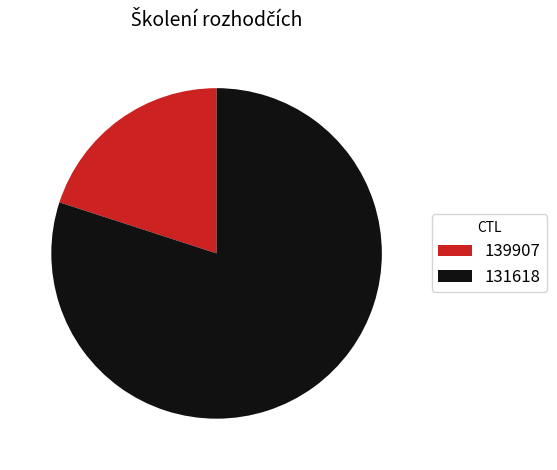

Rank the categories by value from highest to lowest.

131618, 139907